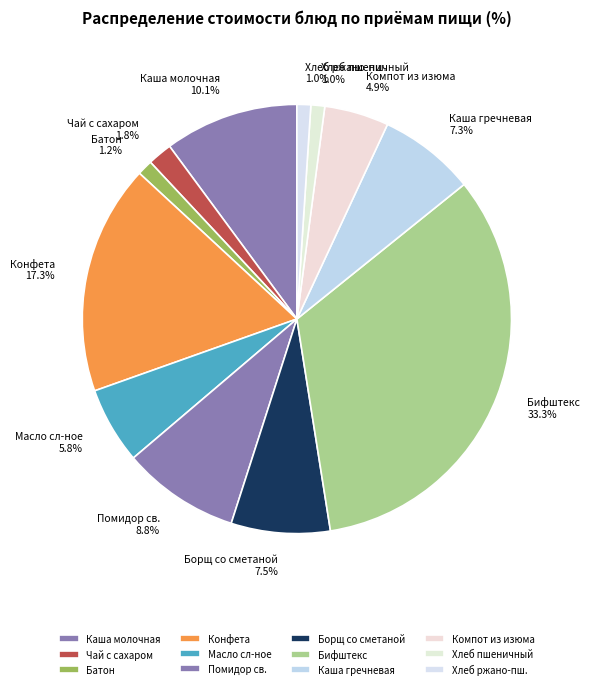

To the nearest percent, what is the difference between the largest and smallest slice percentages?

32%